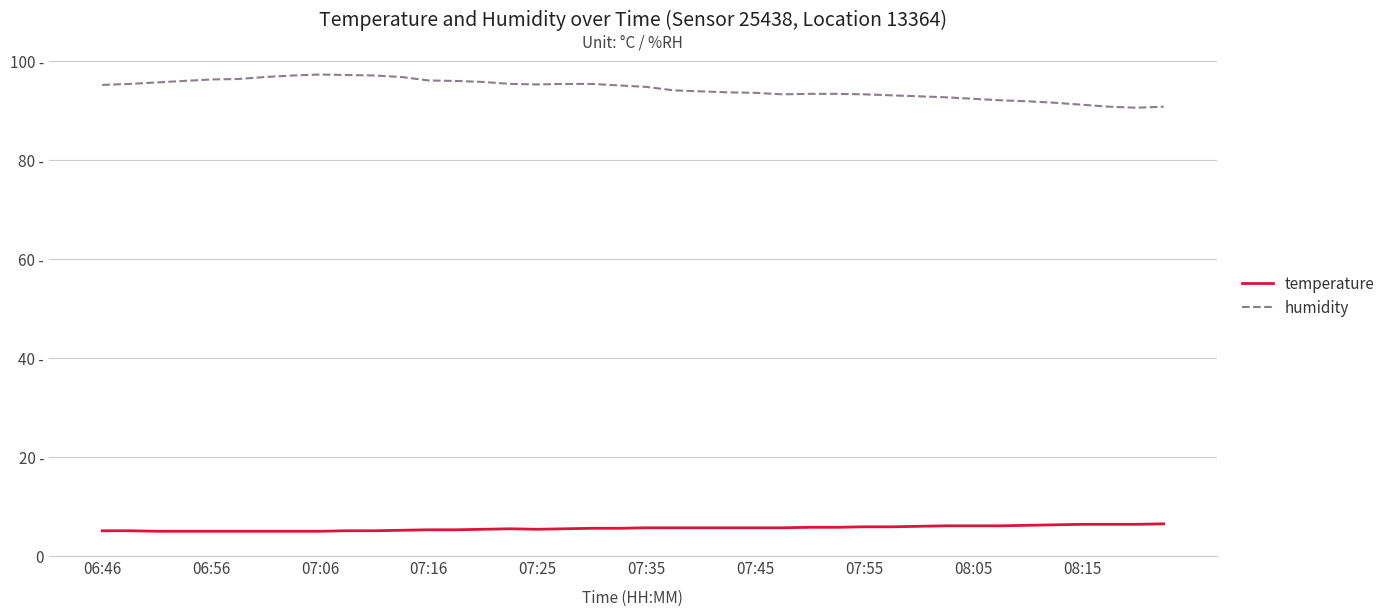

Rank the series by their average value, from highest to lowest.

humidity, temperature